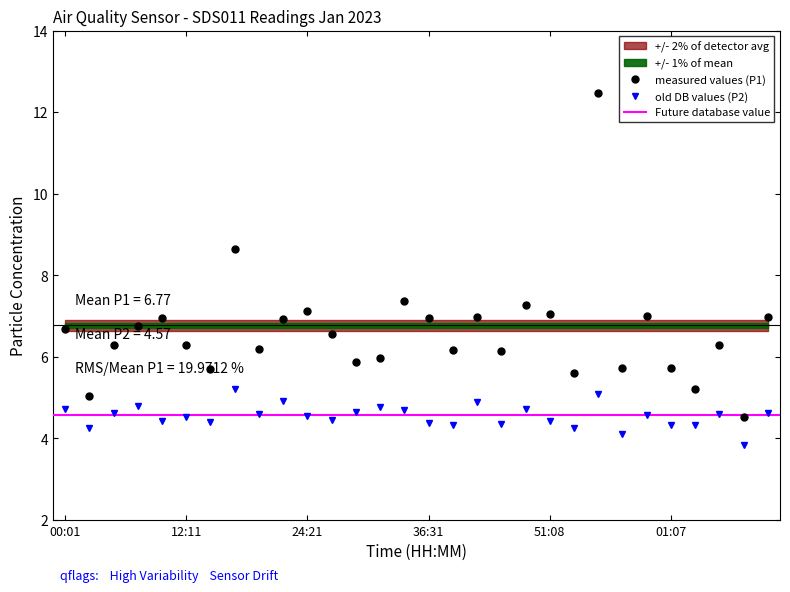

List the series in order of their overall mean, lowest first.

SDS_P2, SDS_P1